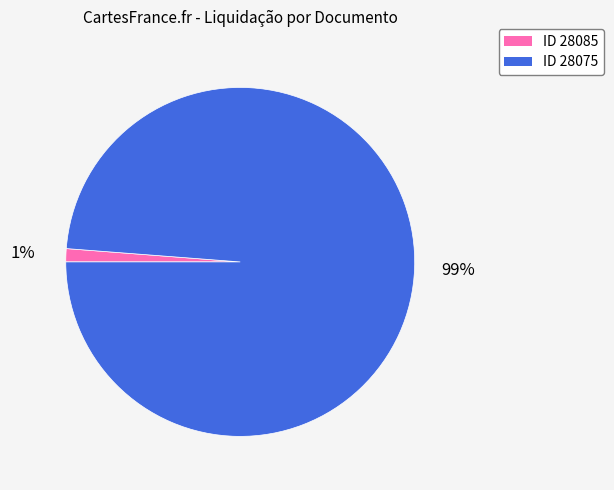

To the nearest percent, what is the average slice percentage?

50%